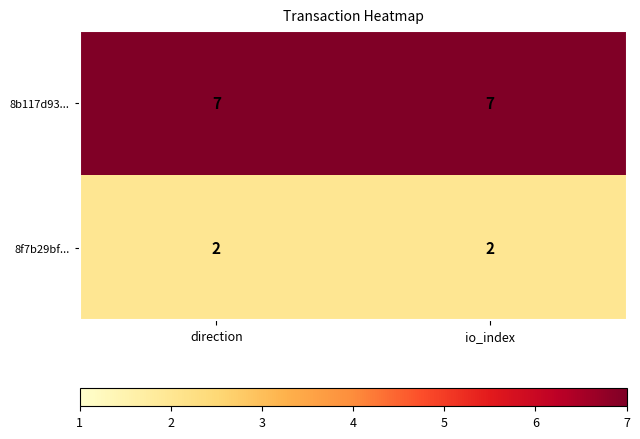

Reading right to left, extract all data points from this chart.

8b117d93...: 7	7
8f7b29bf...: 2	2